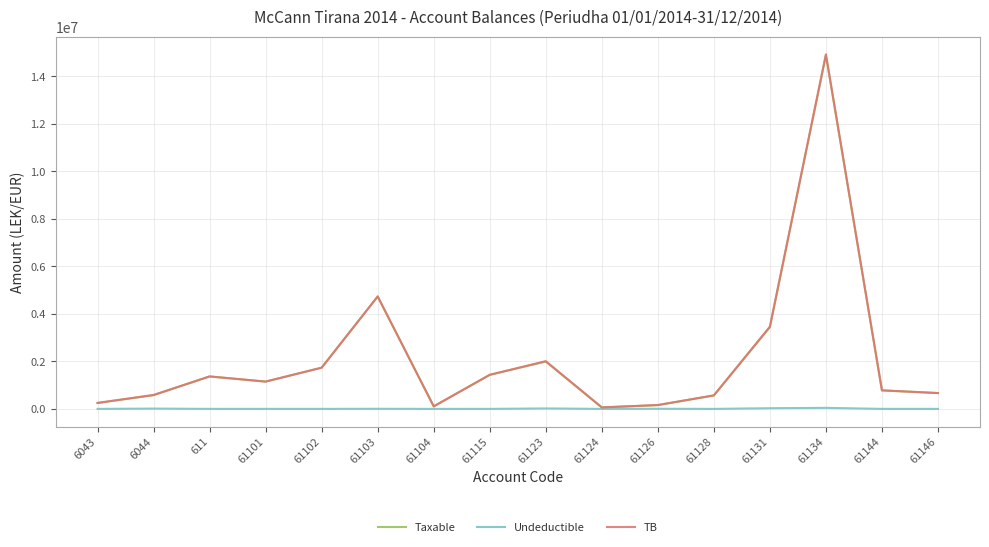

At which category is the sum across all series the highest?

61134